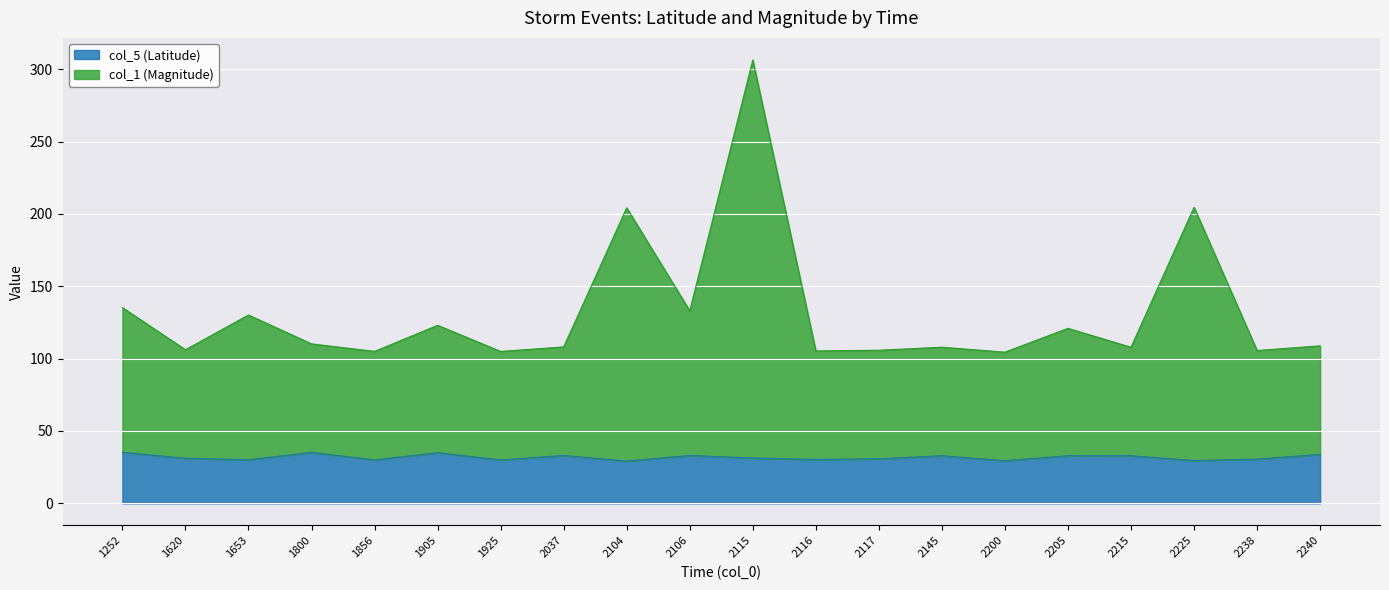

What is the difference between the maximum and second lowest values in the col_1 (Magnitude) series?

201.3